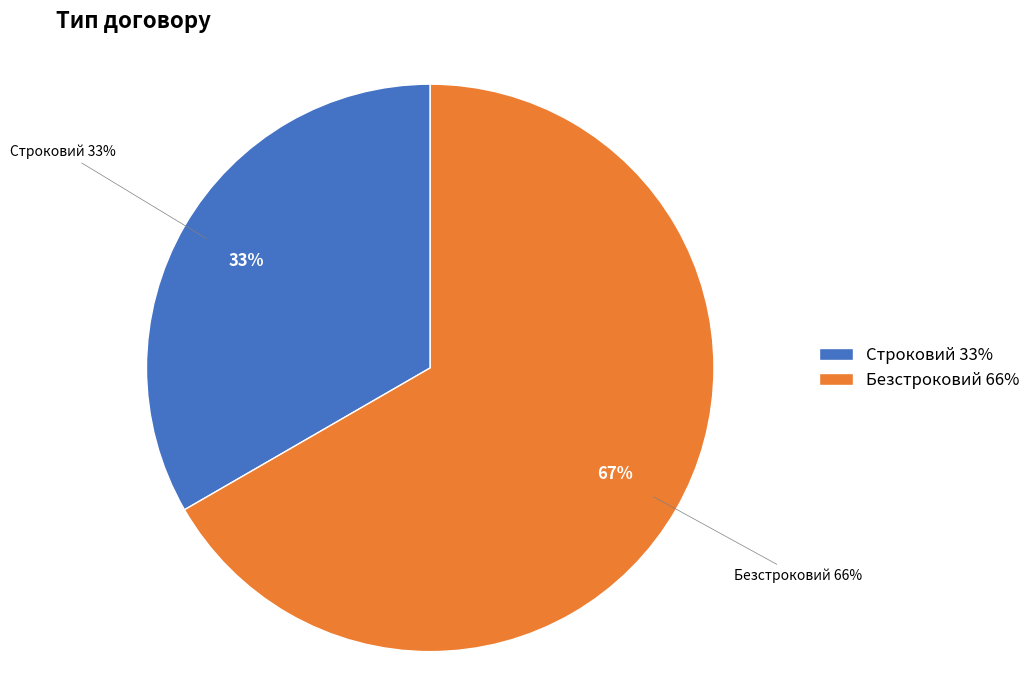

Is there any slice that represents more than half of the pie?

Yes